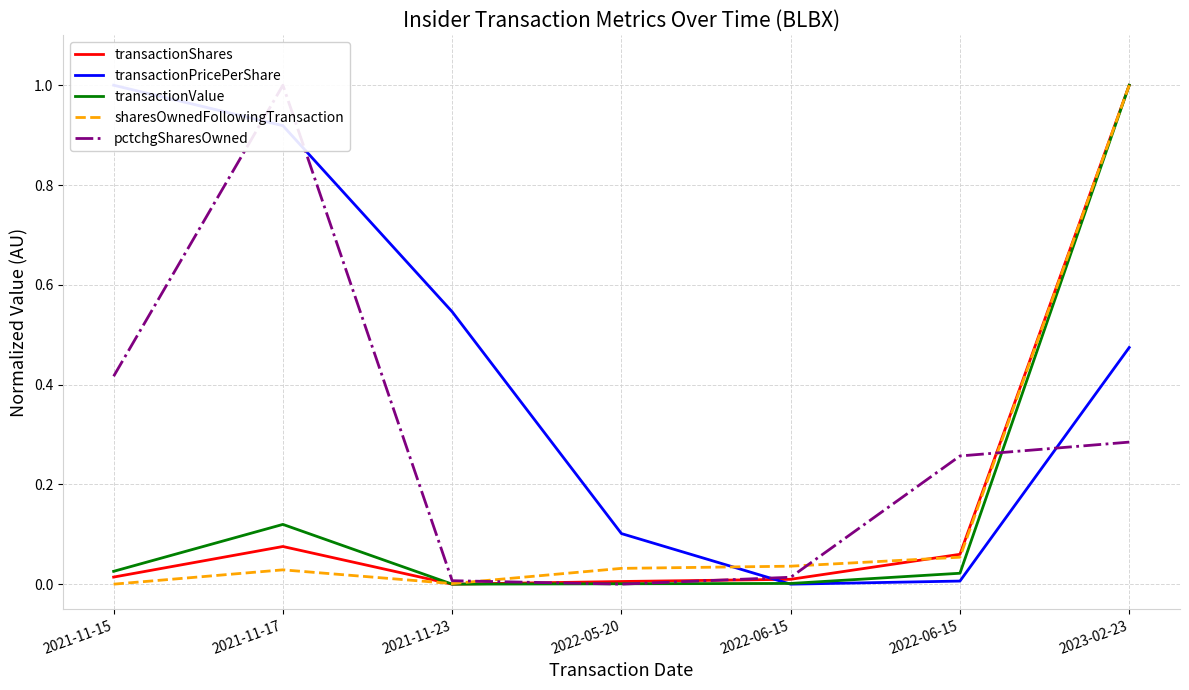

Is the value of transactionShares at 2022-05-20 greater than the value of transactionPricePerShare at 2022-05-20?

No